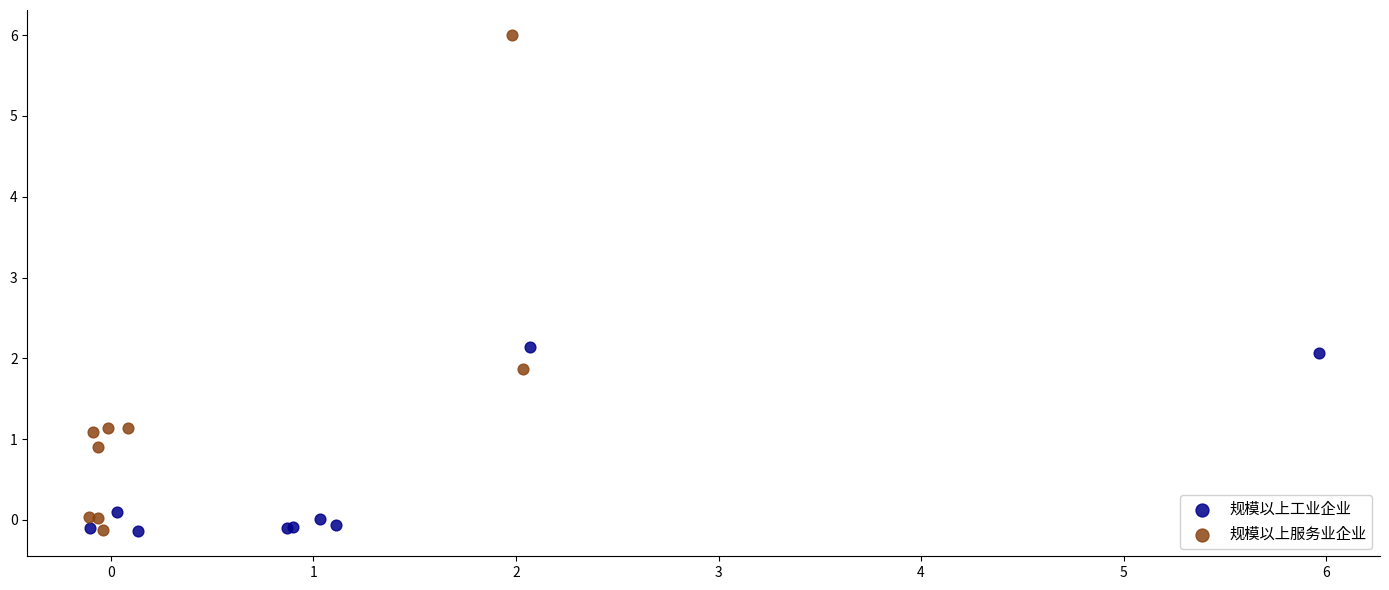

Which series reaches the maximum Y coordinate?

规模以上服务业企业